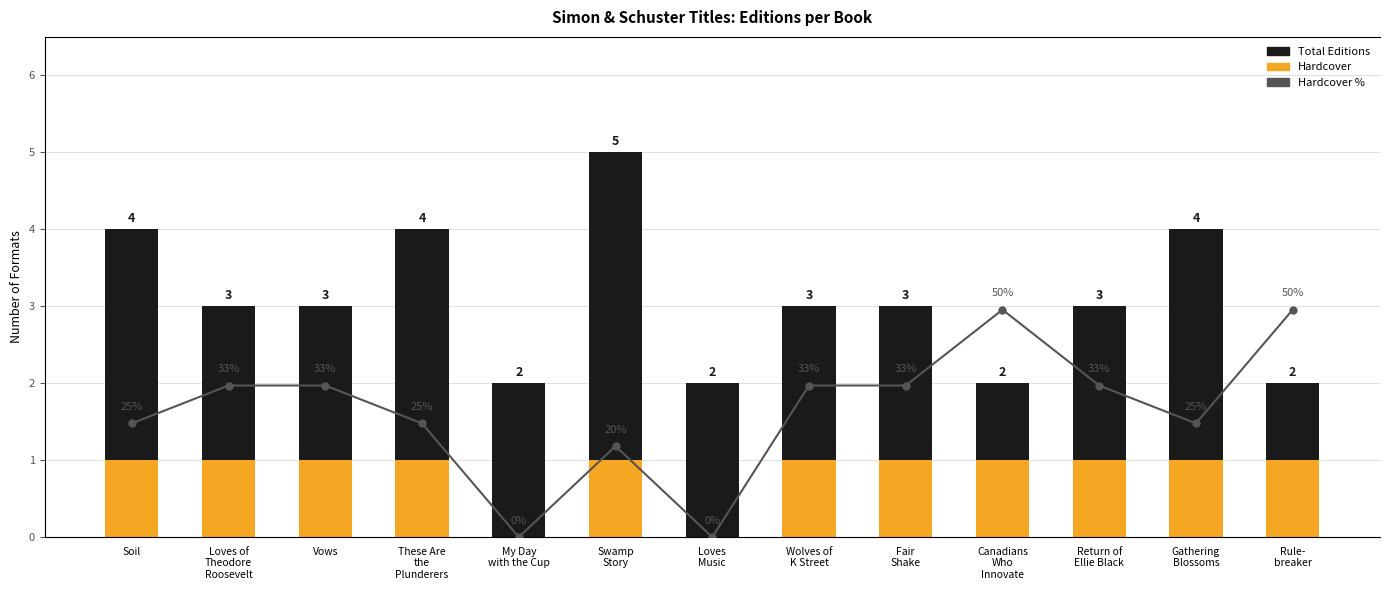

The Total Editions series shows 4.0 at Soil. True or false?

True